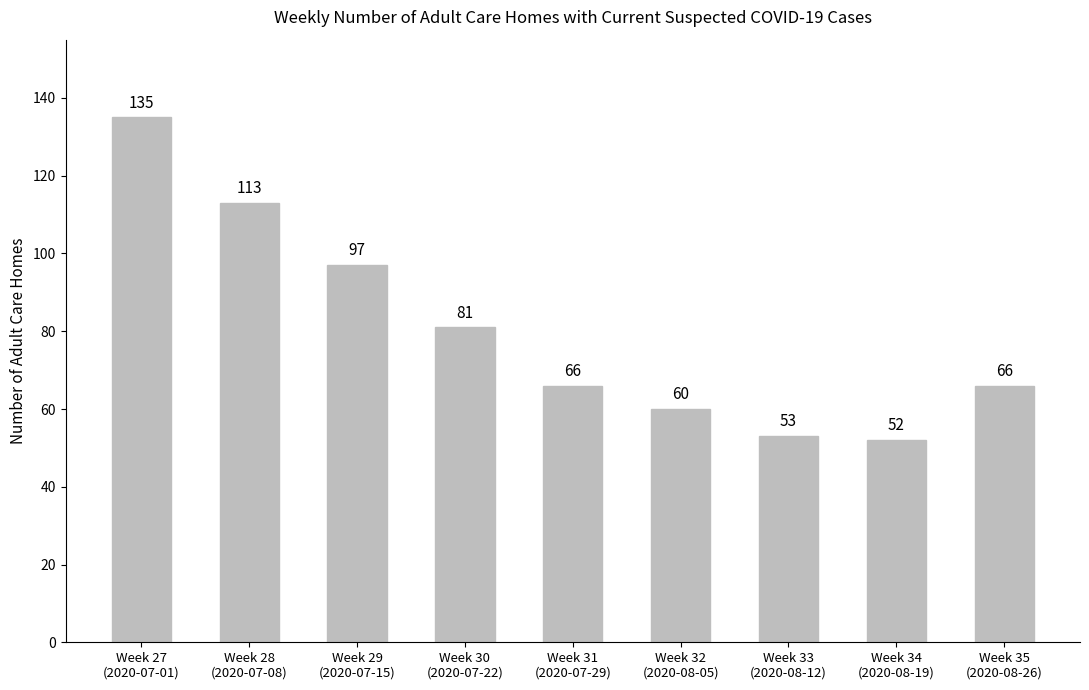

What is the sum of all values?

723